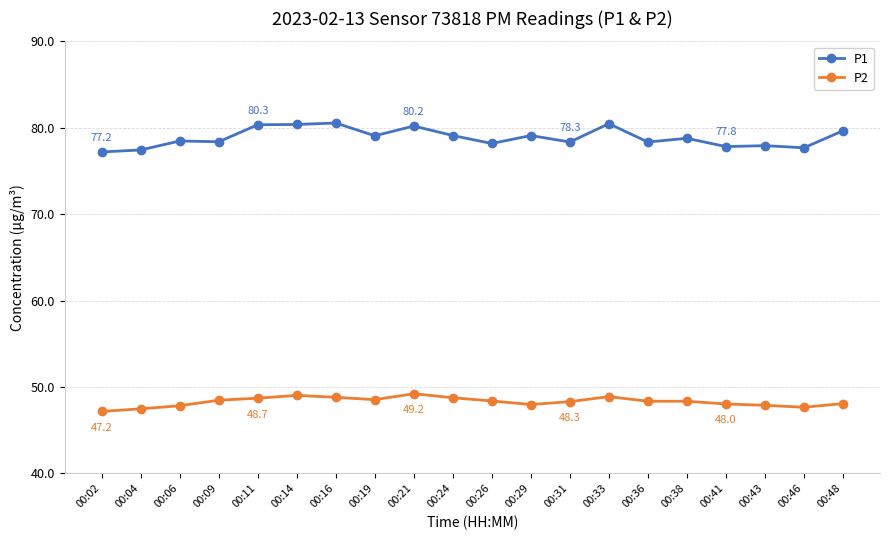

True or false: P2 has more than 0 points higher than both neighbors.

True